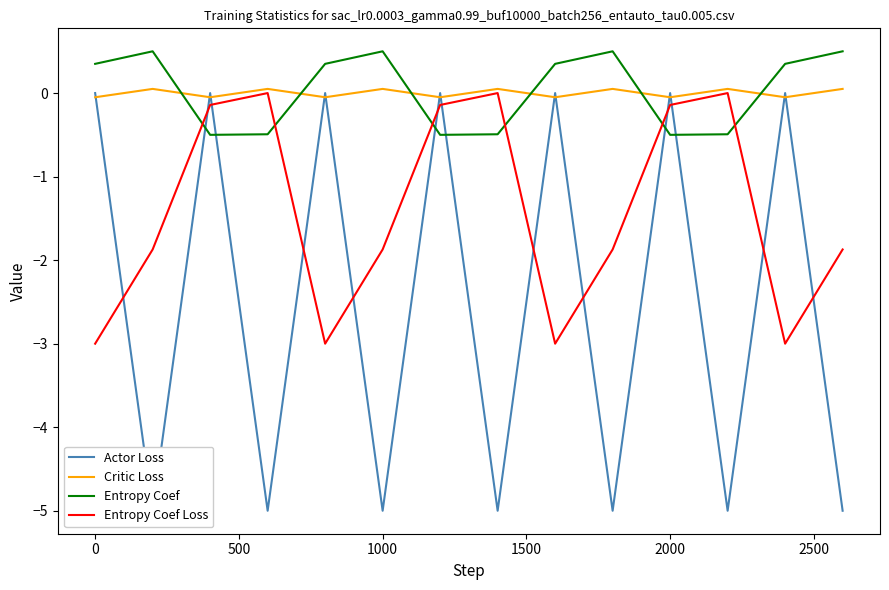

The value of Critic Loss at 0 is -0.1. True or false?

False